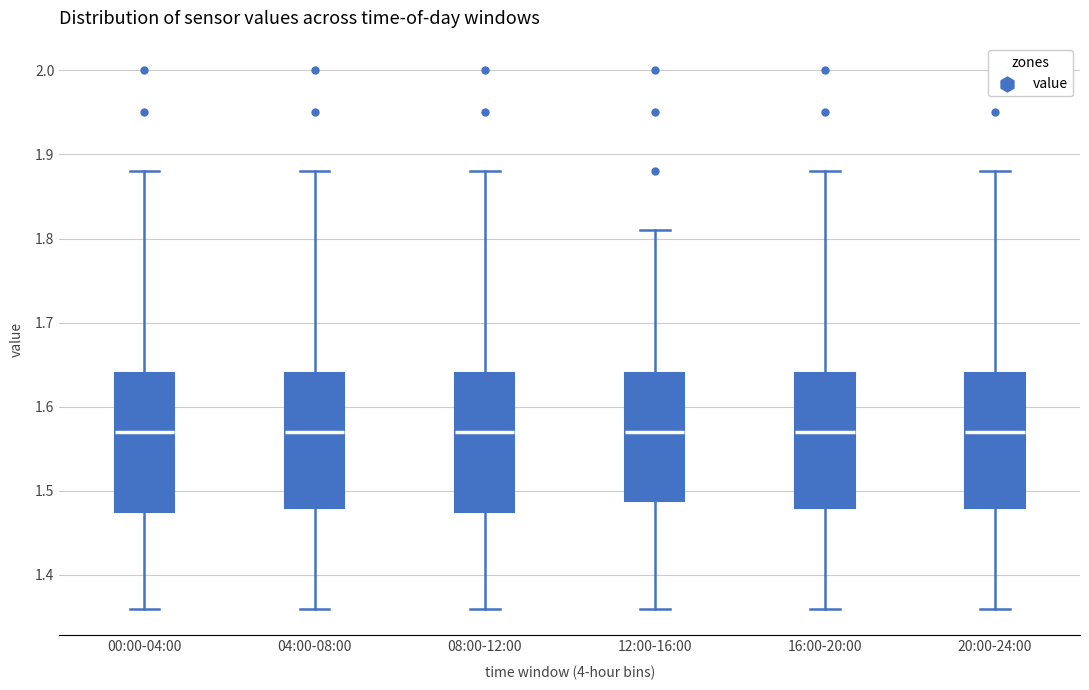

Where does the lower whisker of the box for 16:00-20:00 end on the y-axis? The values are not printed on the chart, so give them approximately, as read against the axis.

1.36